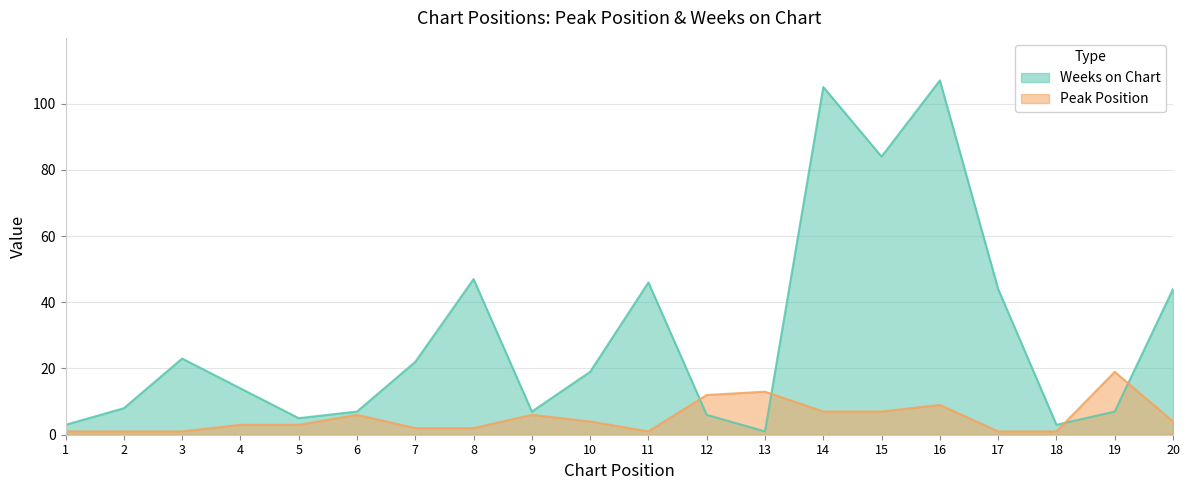

How many series are shown in this chart?

2